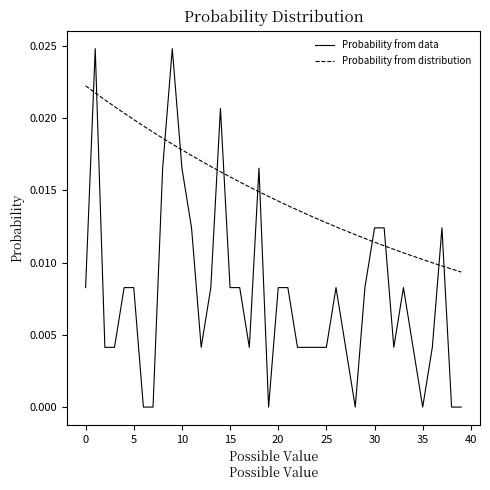

Rank the series by their average value, from highest to lowest.

Probability from distribution, Probability from data